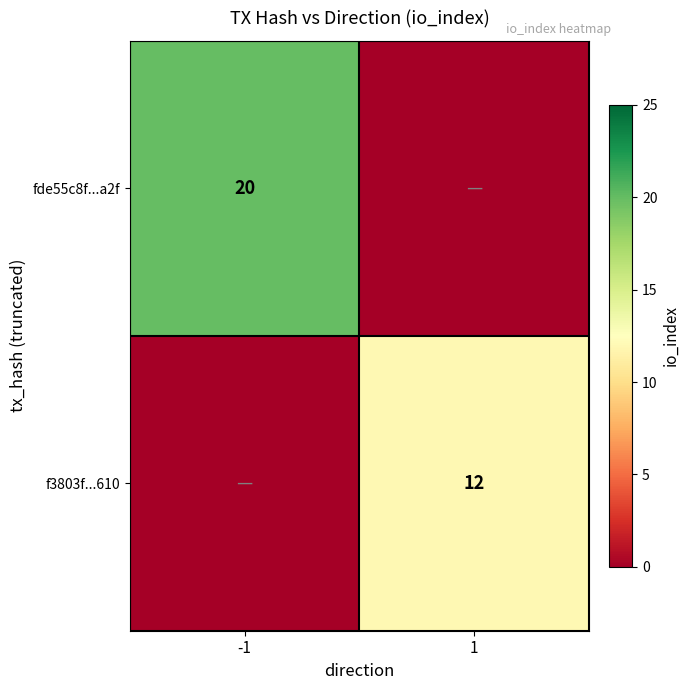

The value of f3803f...610 at 1 is 4. True or false?

False